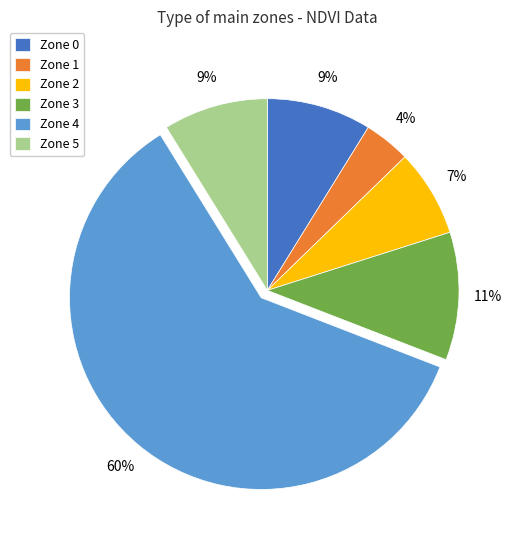

To the nearest percent, what is the difference between the Zone 3 and Zone 0 slice percentages?

2%